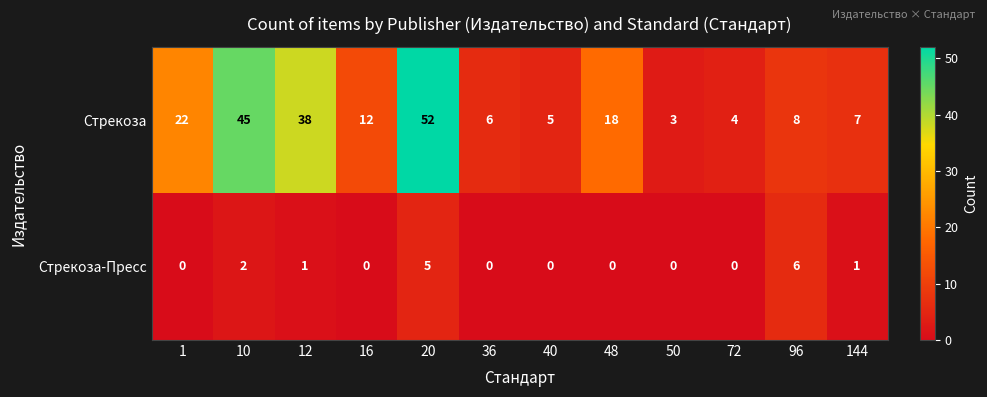

At which category is the sum across all series the highest?

20